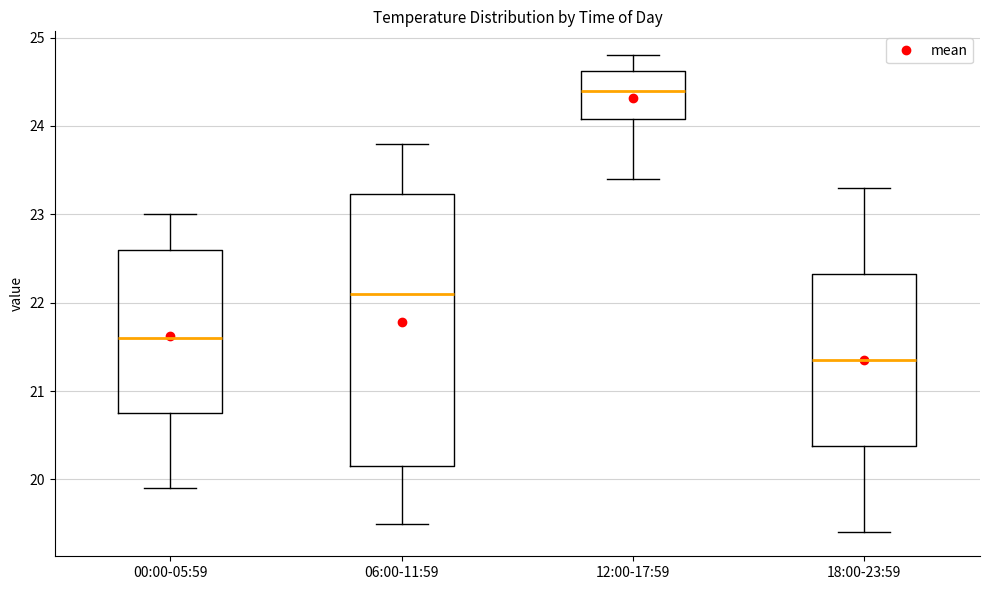

Which box's median line is the lowest?

18:00-23:59